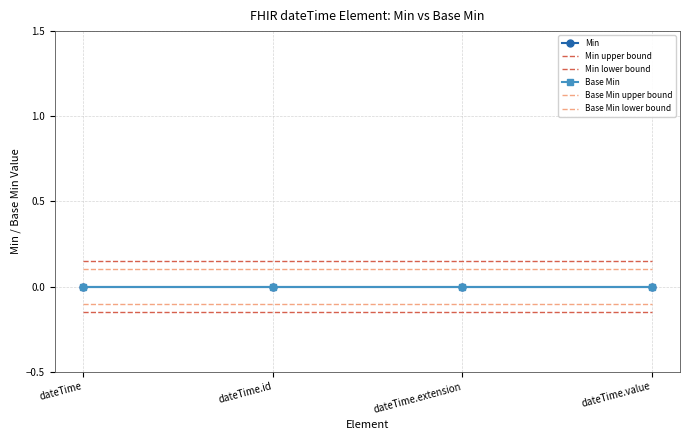

Is the value of Base Min upper bound at dateTime greater than the value of Min lower bound at dateTime.extension?

Yes